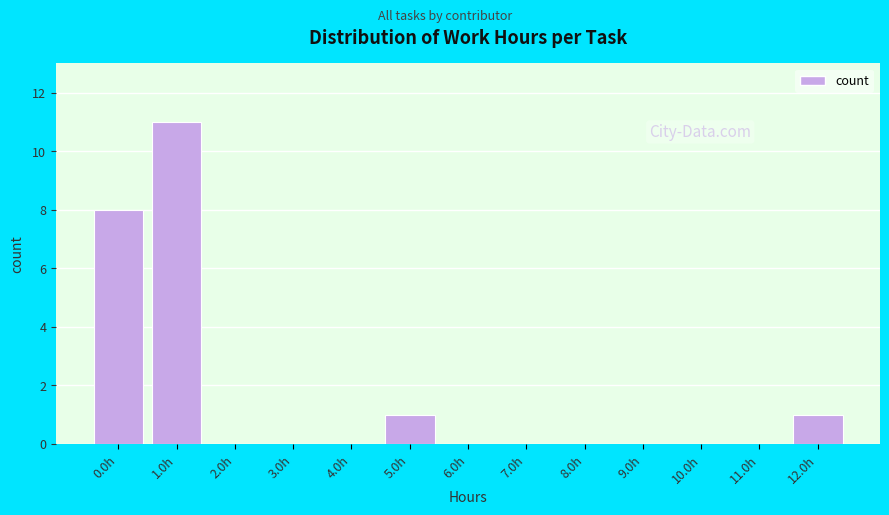

Reading right to left, extract all data points from this chart.

12.0h=1	11.0h=0	10.0h=0	9.0h=0	8.0h=0	7.0h=0	6.0h=0	5.0h=1	4.0h=0	3.0h=0	2.0h=0	1.0h=11	0.0h=8